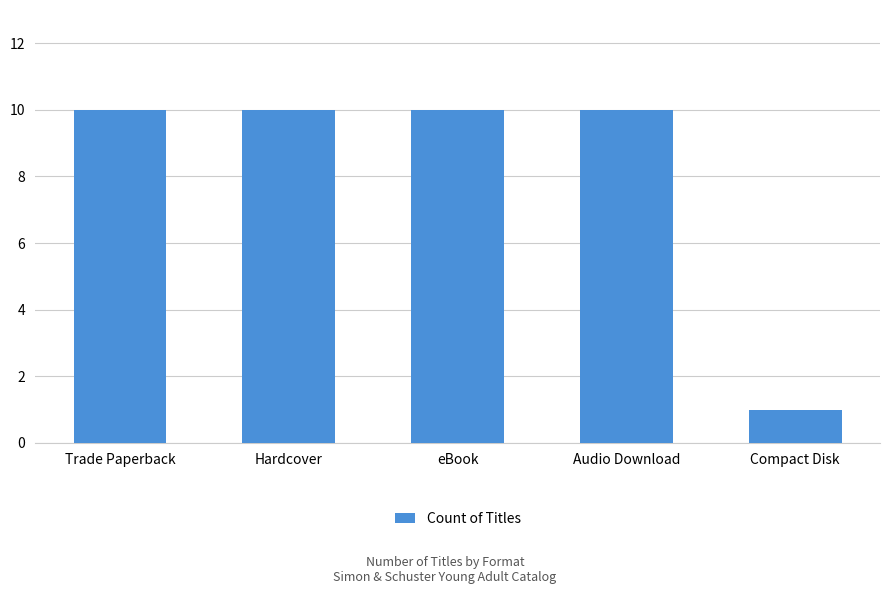

Which has a higher value, Trade Paperback or Compact Disk?

Trade Paperback